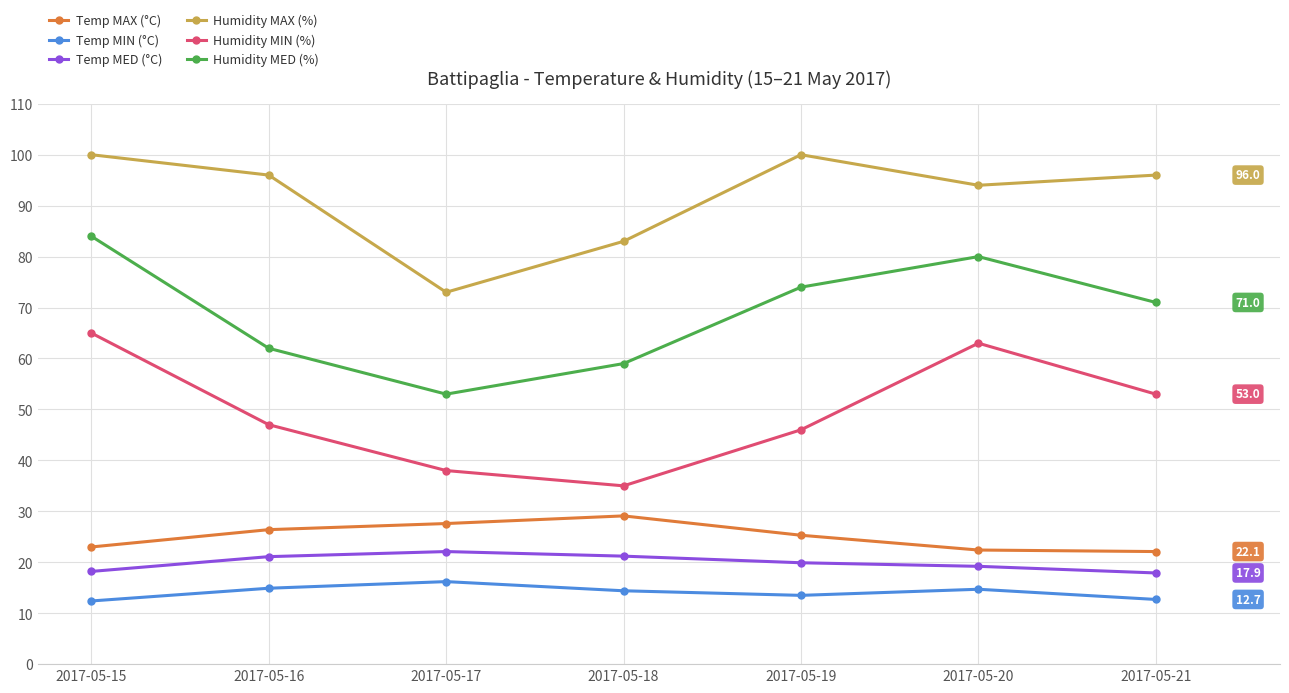

What is the highest value of the Humidity MAX (%) series?

100.0